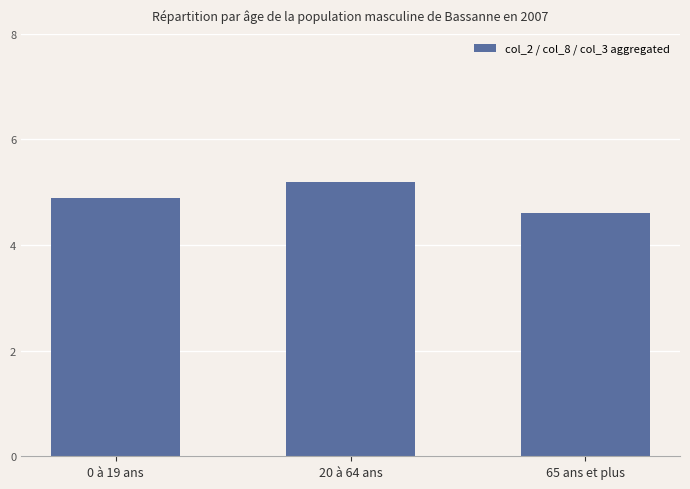

What is the average value?

4.9